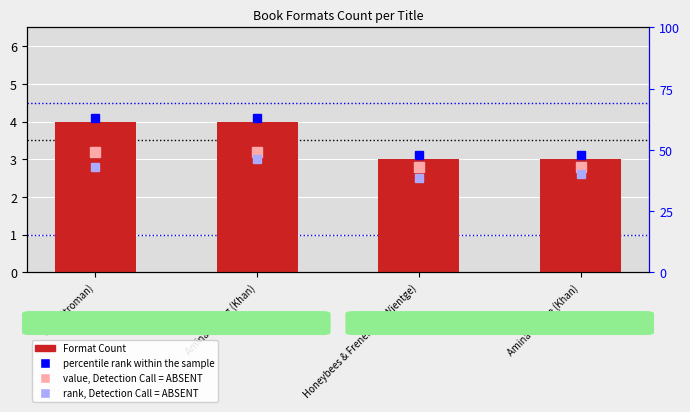

What is the smallest value displayed?

3